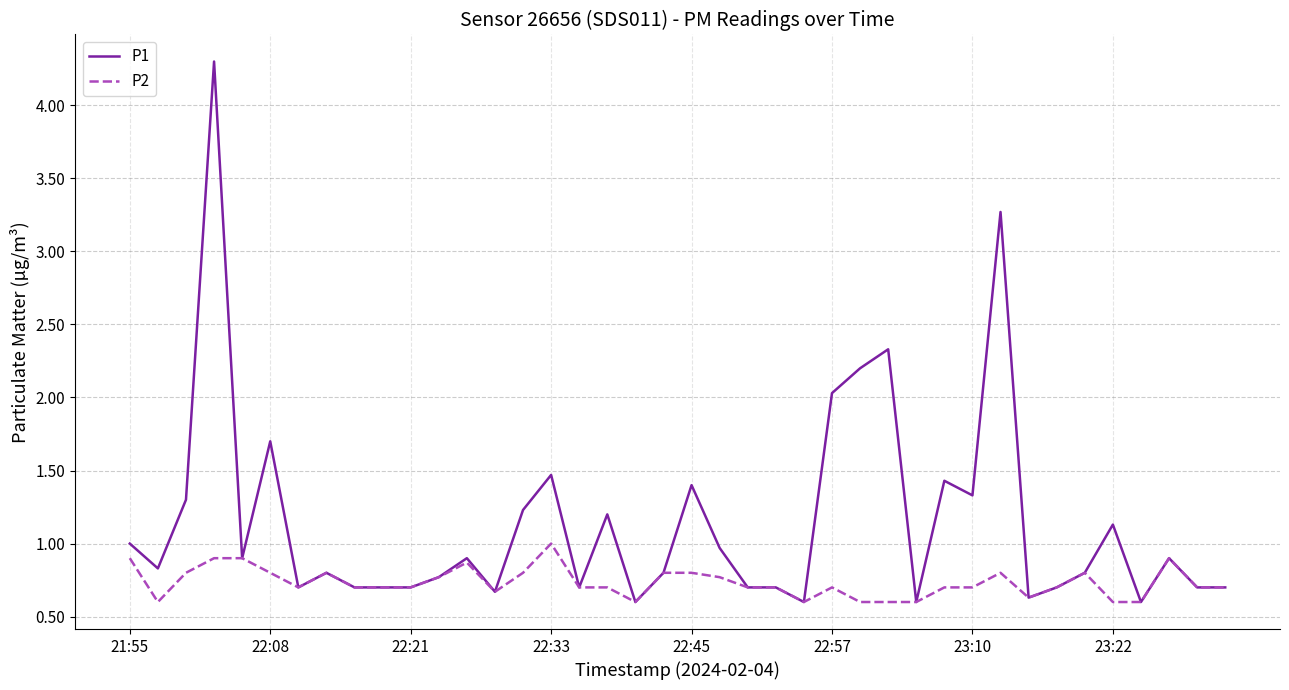

Which series has the largest total across all categories?

P1